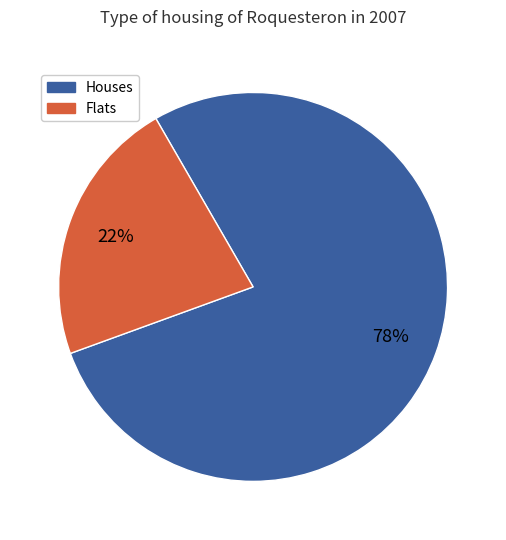

Is there a majority slice in this chart?

Yes